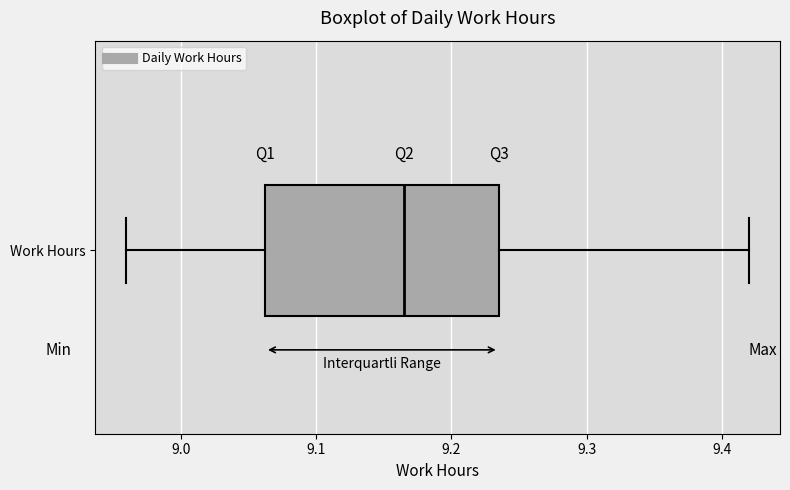

Where does the left whisker of the box for Work Hours end on the x-axis? The values are not printed on the chart, so give them approximately, as read against the axis.

8.96